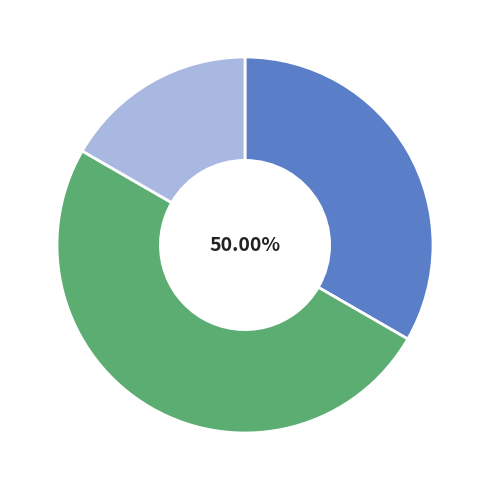

To the nearest percent, what percentage of the pie is Середня освіта (Фізична культура)?

17%